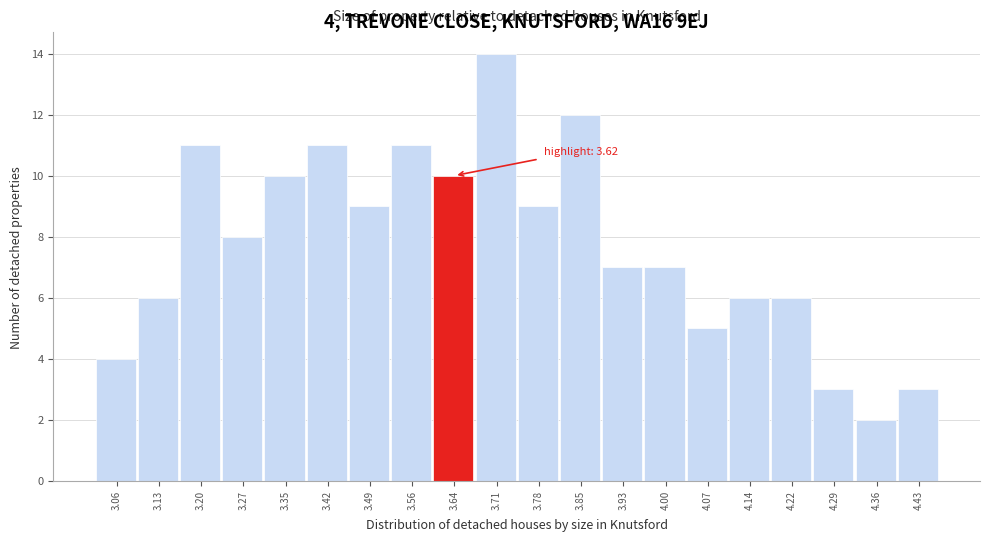

Over which range of the x-axis is the bar tallest?

3.67 to 3.75